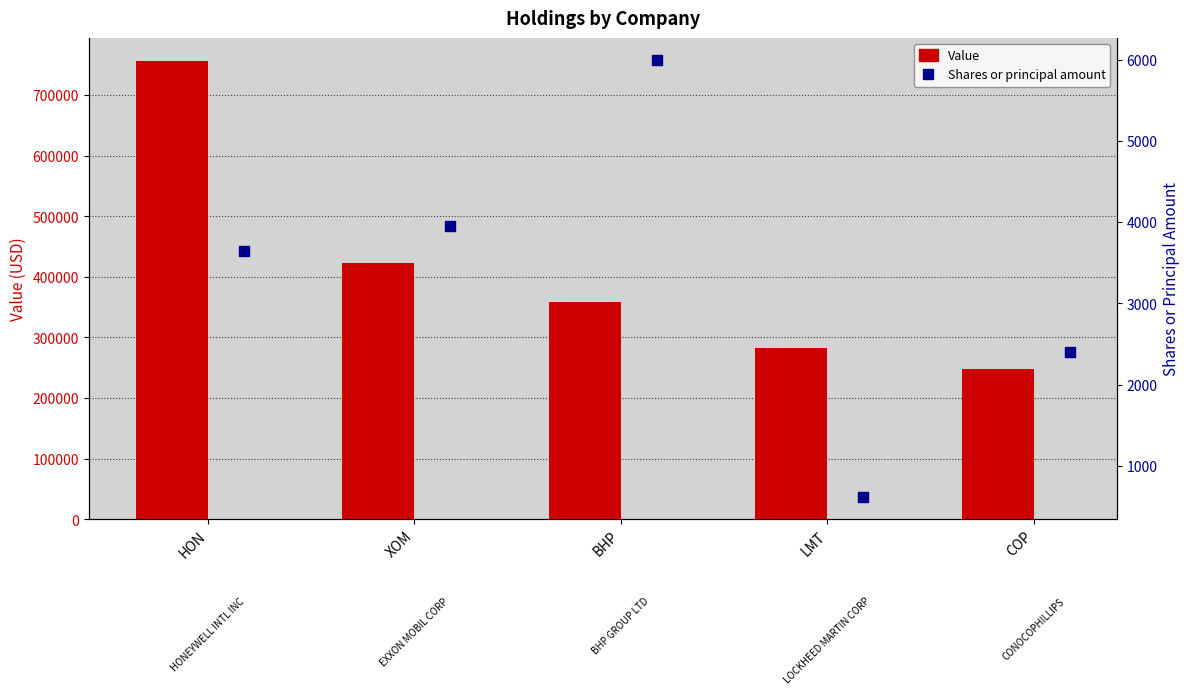

Which series has the largest total across all categories?

Value